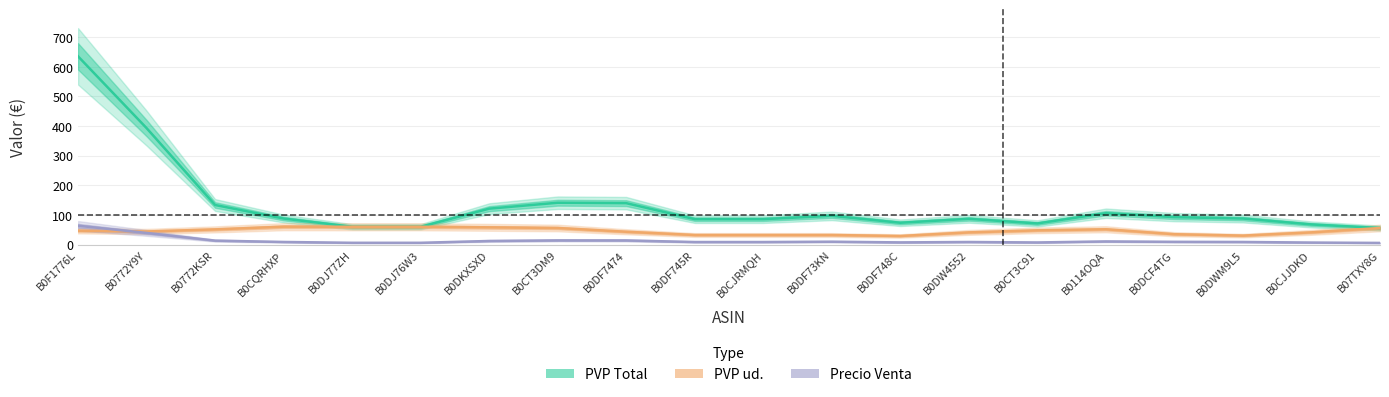

The Precio Venta series shows 6.8 at B0CJJDKD. True or false?

True